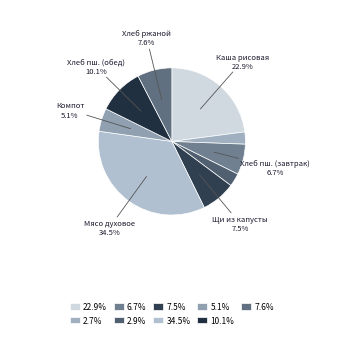

Which category has the biggest portion of the pie?

Мясо духовое